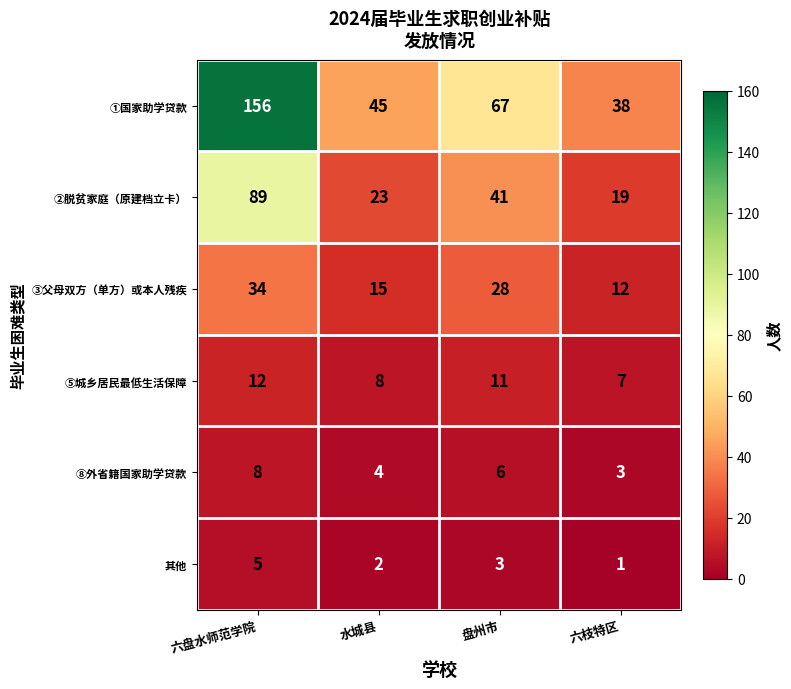

Where is ⑧外省籍国家助学贷款 nearest to the value 5?

水城县